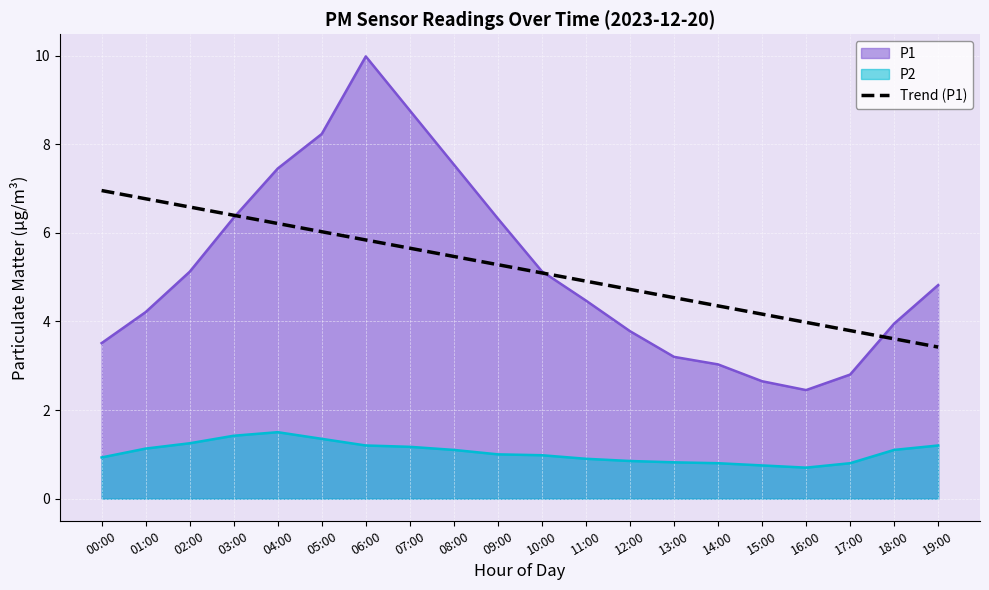

What is the average value?

5.2